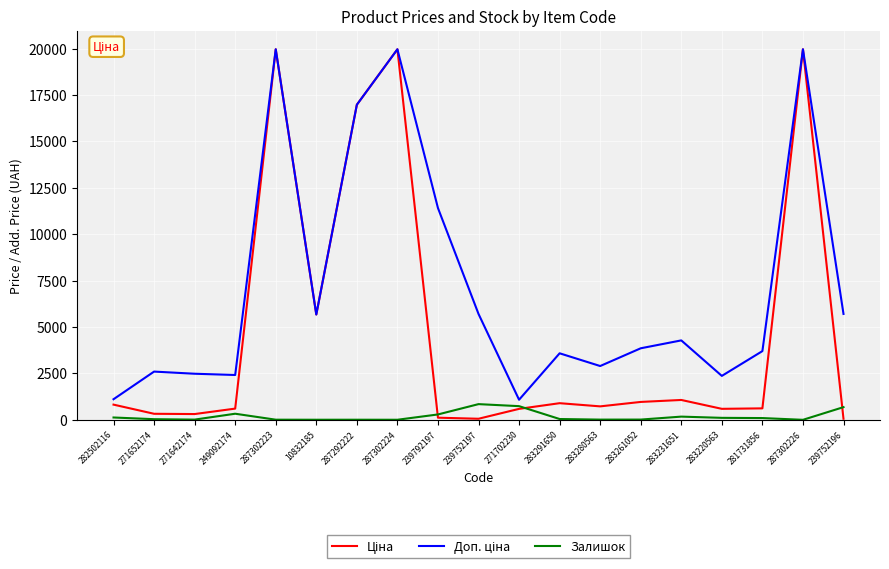

The value of Залишок at 271702230 is 736.0. True or false?

True